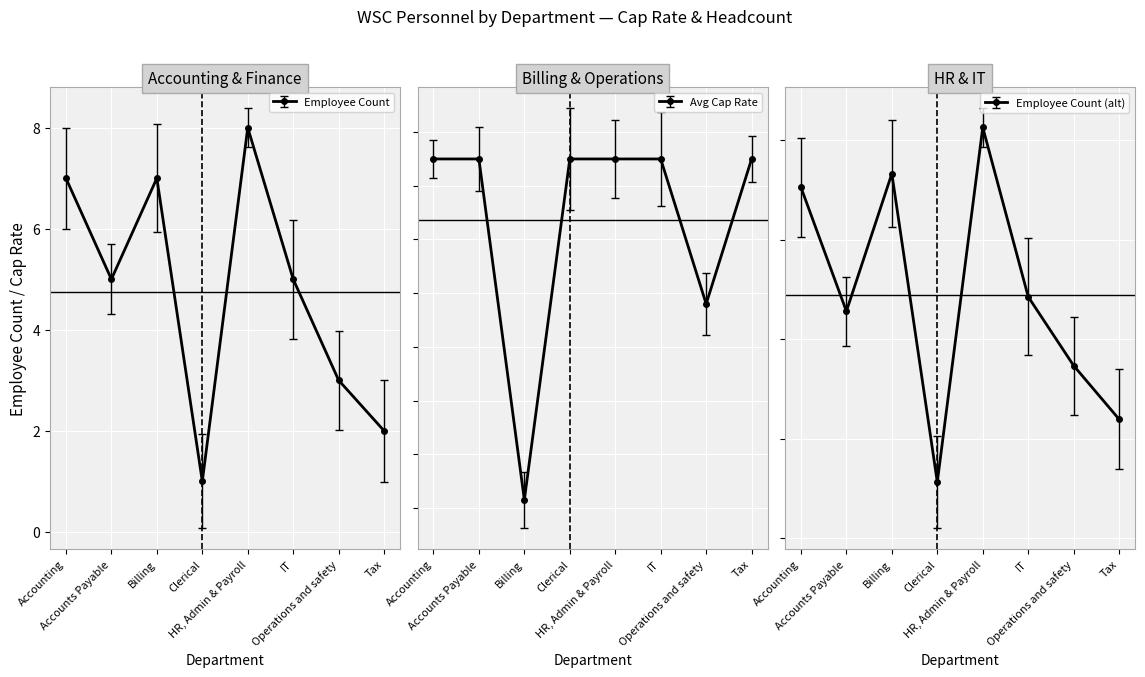

Which series has the widest spread of values?

Employee Count